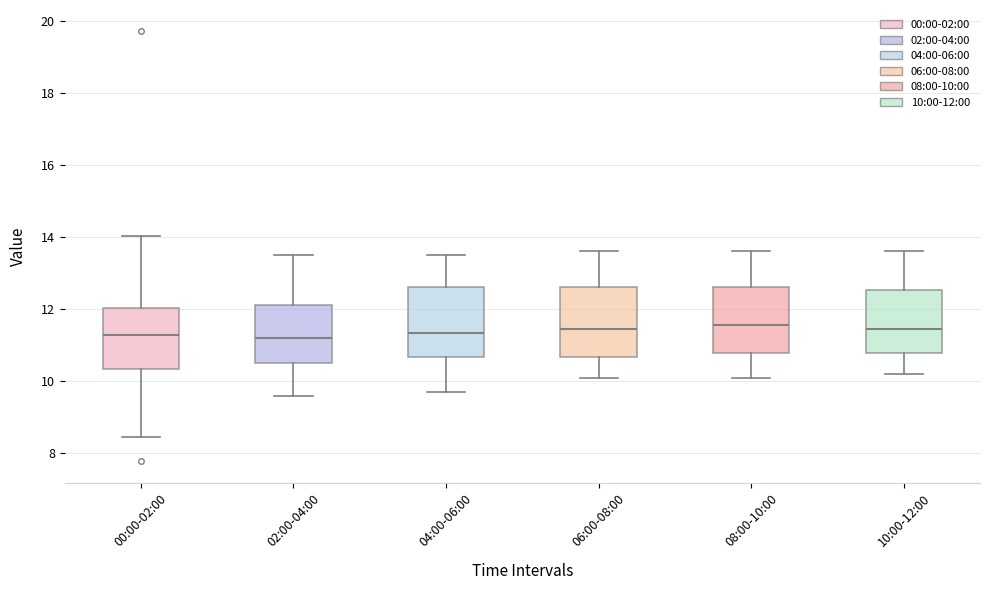

Where does the lower whisker of the box for 08:00-10:00 end on the y-axis? The values are not printed on the chart, so give them approximately, as read against the axis.

10.2